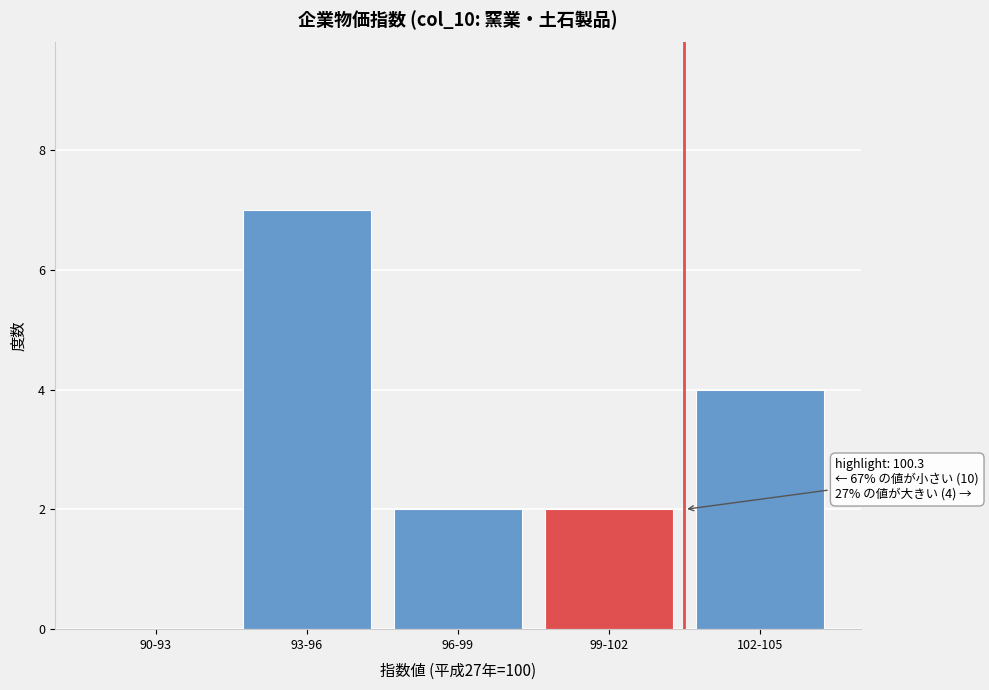

Reading left to right, transcribe all the data shown in this chart.

90-93=0	93-96=7	96-99=2	99-102=2	102-105=4